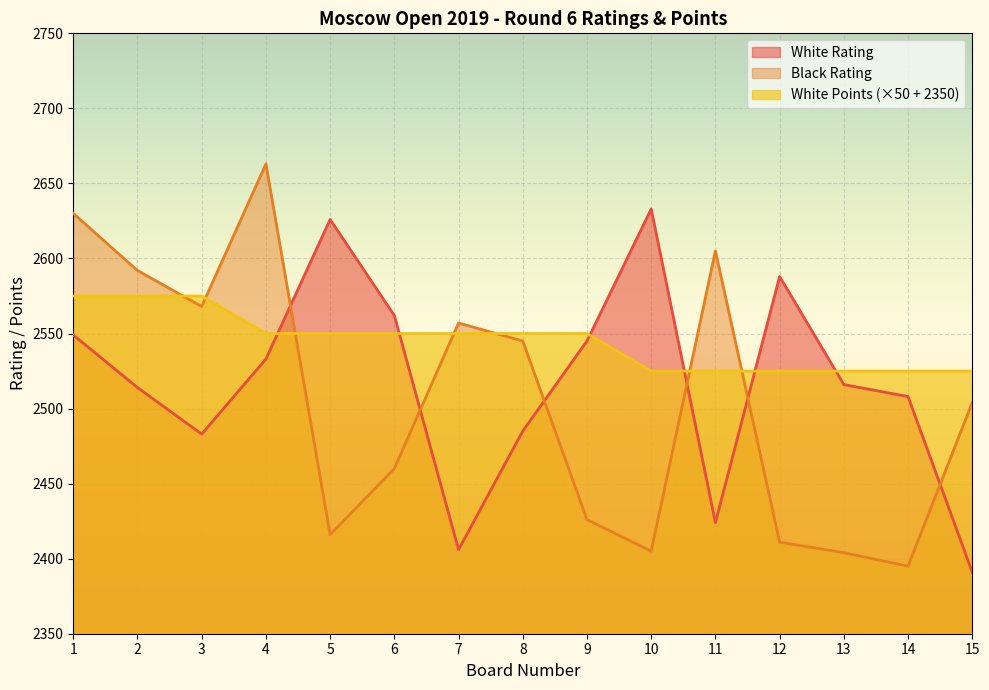

True or false: Black Rating has a value of 2405 at 10.

True